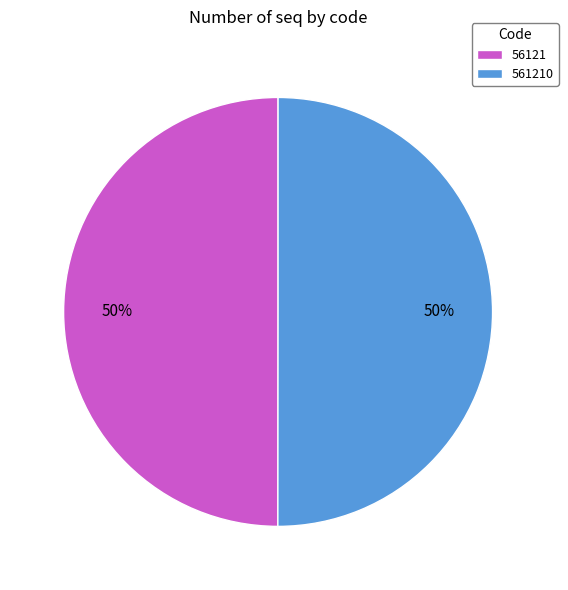

The 56121 slice represents 56% of the pie. True or false?

False